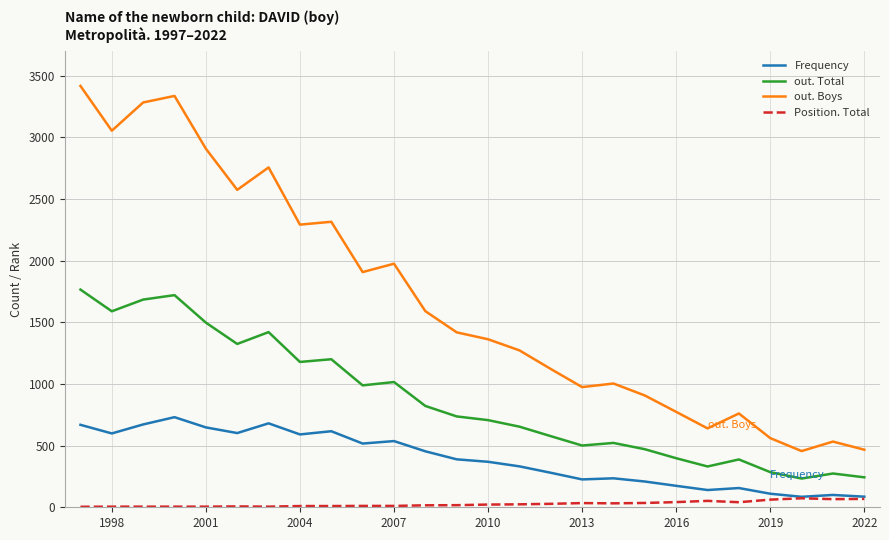

Rank the series by their average value, from highest to lowest.

out. Boys, out. Total, Frequency, Position. Total